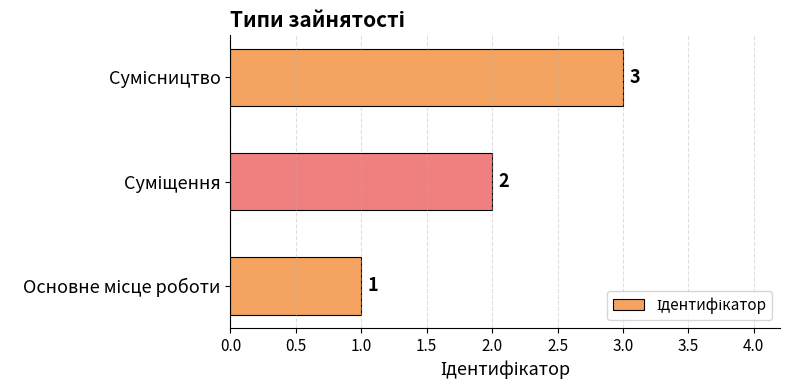

What is the sum of all values?

6